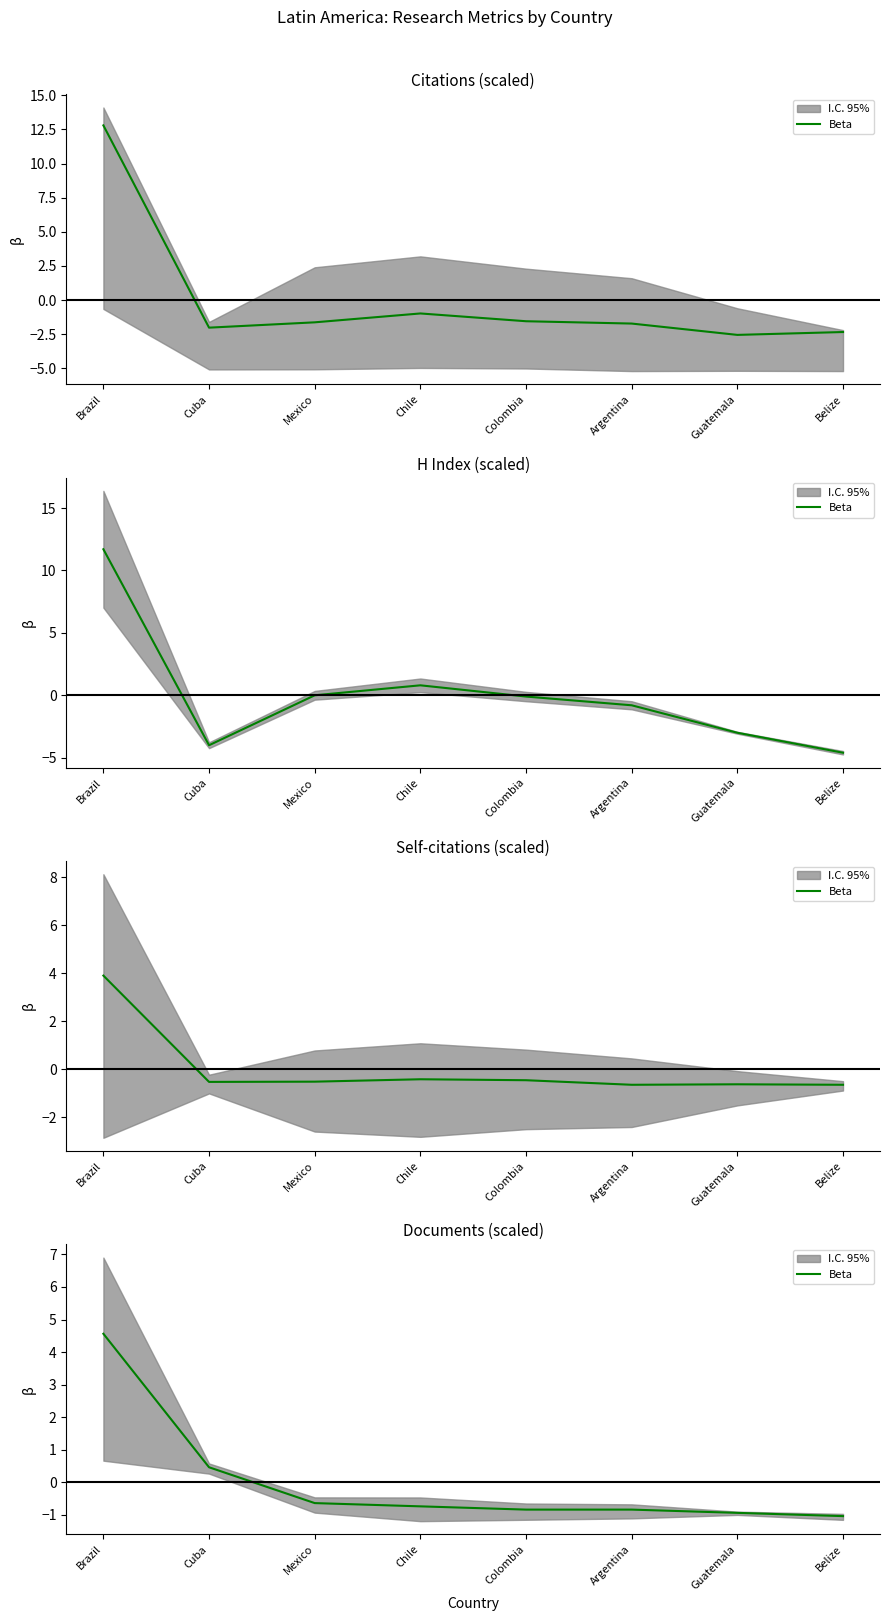

The value at Mexico is -0.6. True or false?

True